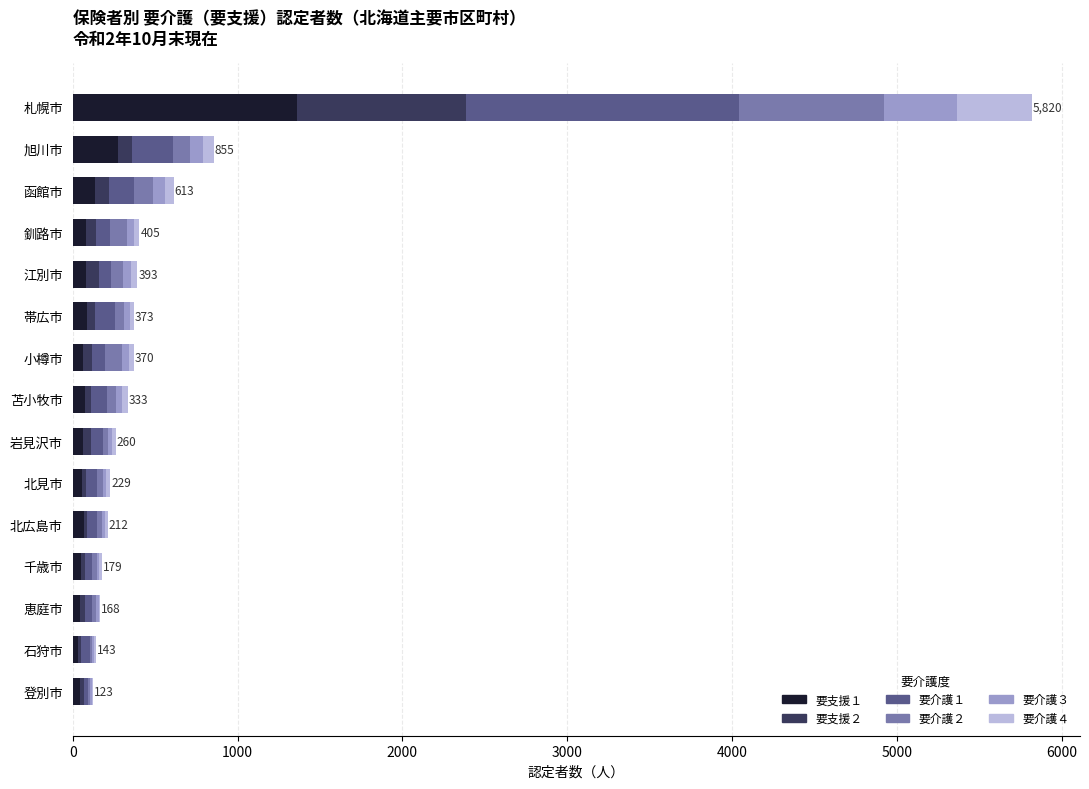

At which category is the sum across all series the highest?

札幌市